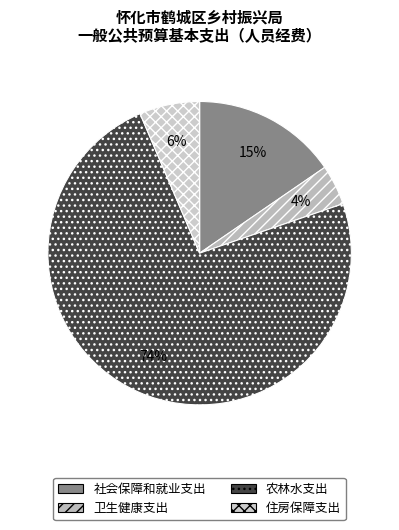

What is the smallest slice in the pie chart?

卫生健康支出